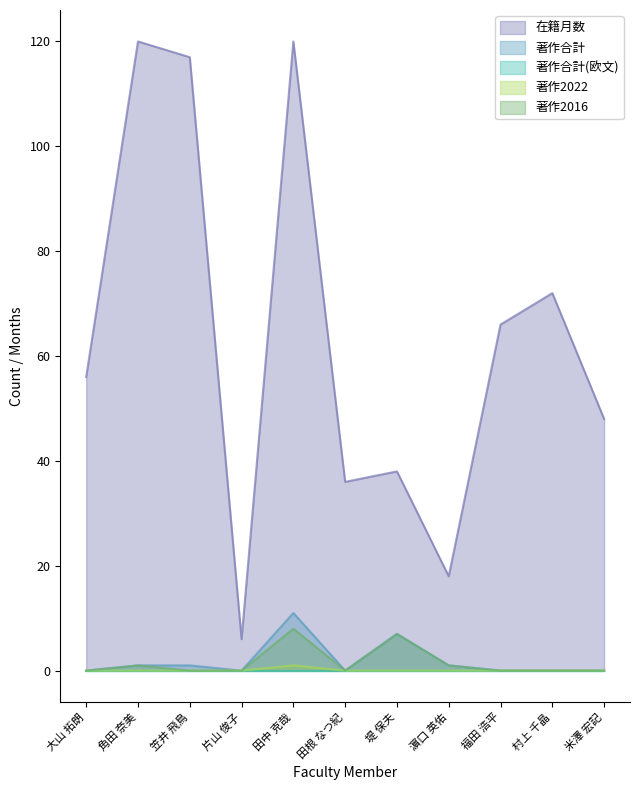

What is the difference between the maximum and minimum values in the 著作2022 series?

1